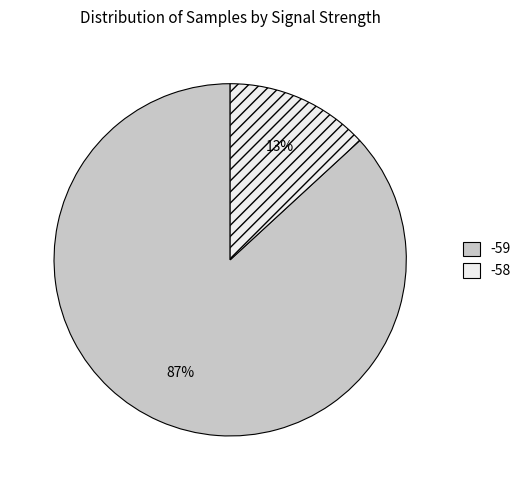

Which has a higher value, -58 or -59?

-59